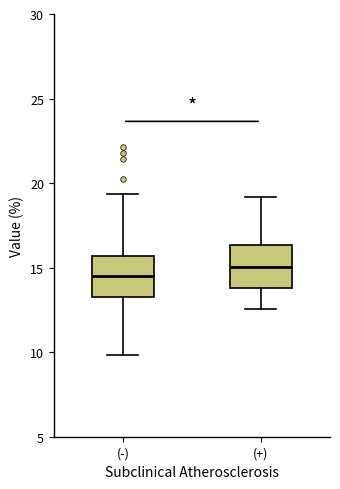

Where does the upper whisker of the box for (+) end on the y-axis? The values are not printed on the chart, so give them approximately, as read against the axis.

19.0